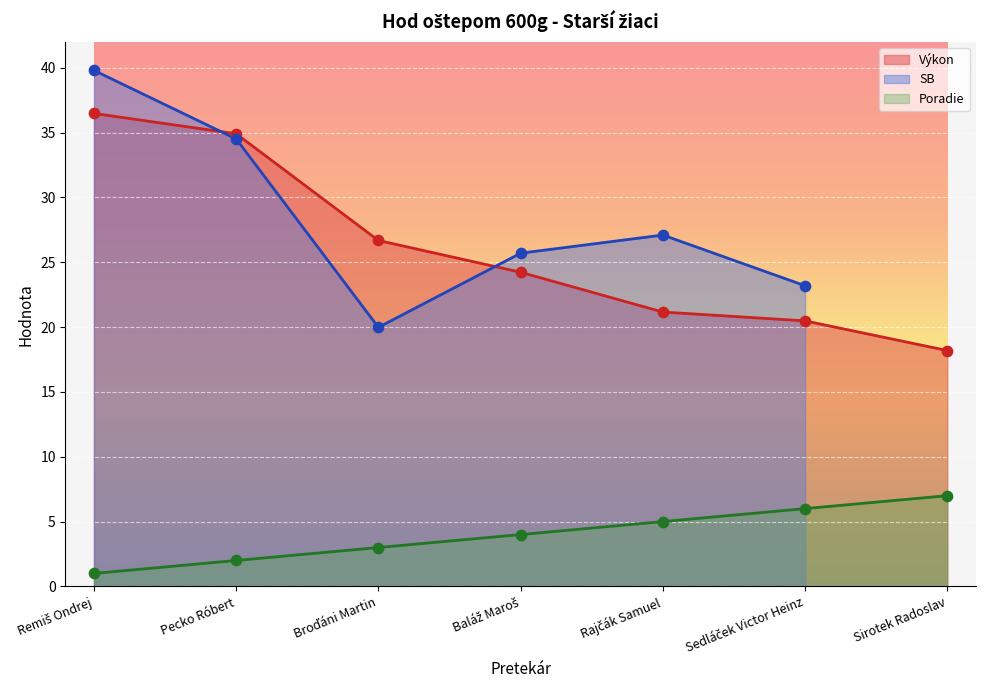

True or false: Poradie and Výkon intersect in this chart.

False